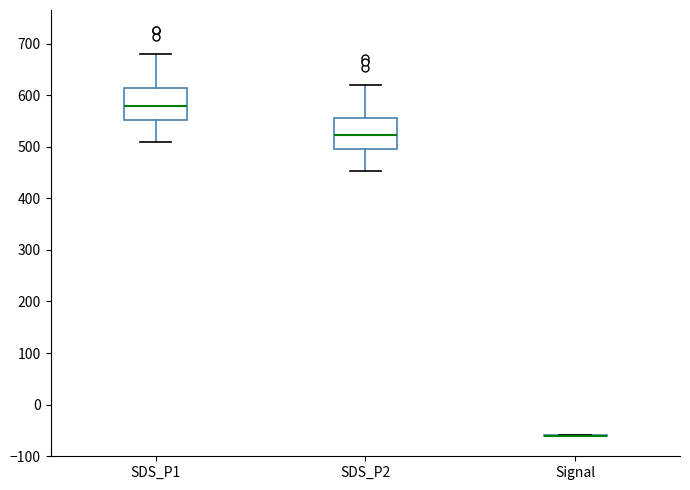

Where does the lower whisker of the box for SDS_P1 end on the y-axis? The values are not printed on the chart, so give them approximately, as read against the axis.

510